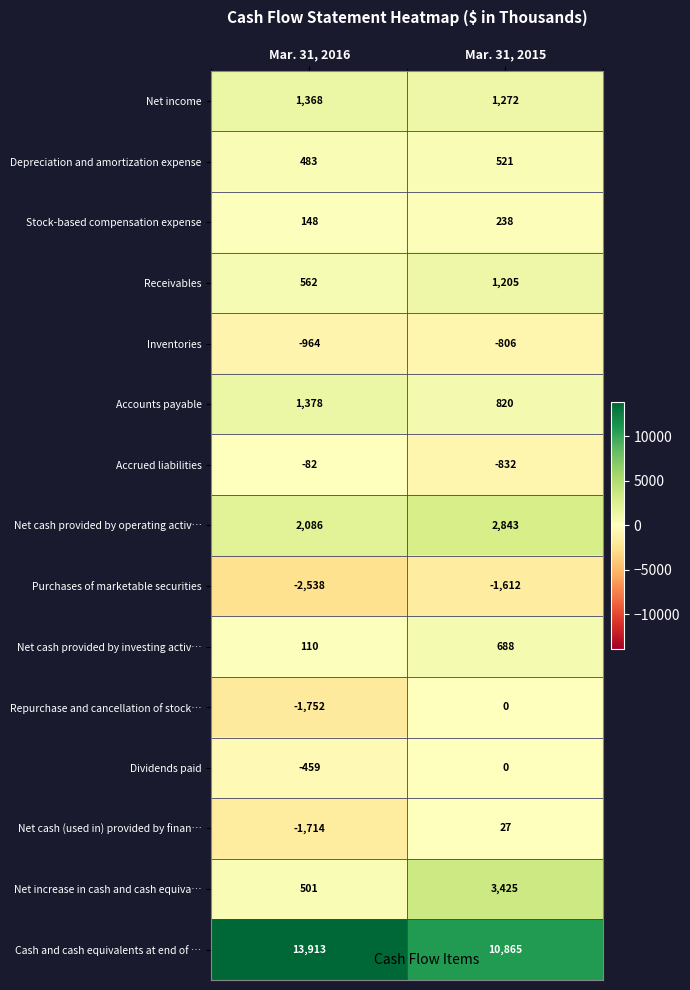

At Mar. 31, 2016, list the series in order from largest to smallest.

Cash and cash equivalents at end of …, Net cash provided by operating activ…, Accounts payable, Net income, Receivables, Net increase in cash and cash equiva…, Depreciation and amortization expense, Stock-based compensation expense, Net cash provided by investing activ…, Accrued liabilities, Dividends paid, Inventories, Net cash (used in) provided by finan…, Repurchase and cancellation of stock…, Purchases of marketable securities